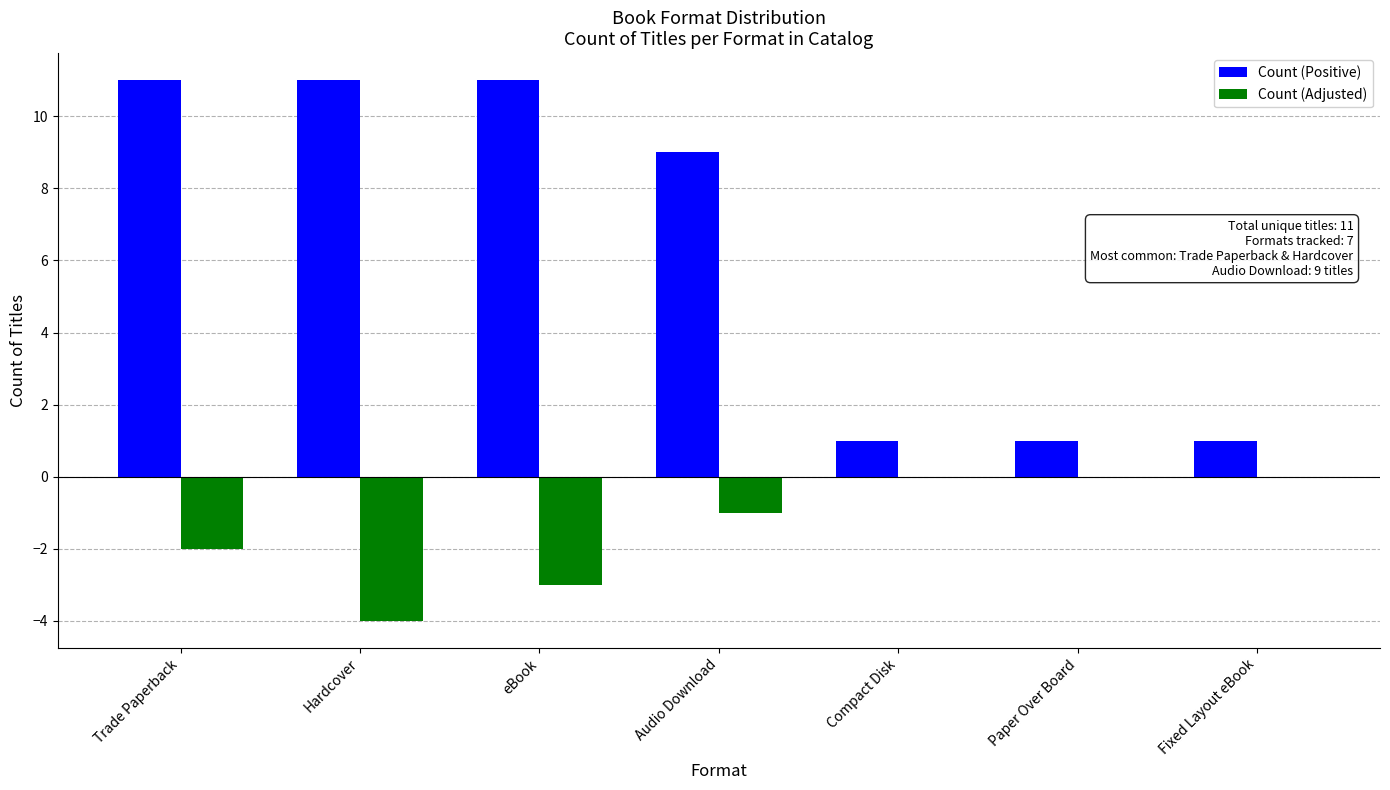

Reading left to right, list all the values displayed in this chart.

Count (Positive): 11	11	11	9	1	1	1
Count (Adjusted): -2	-4	-3	-1	0	0	0